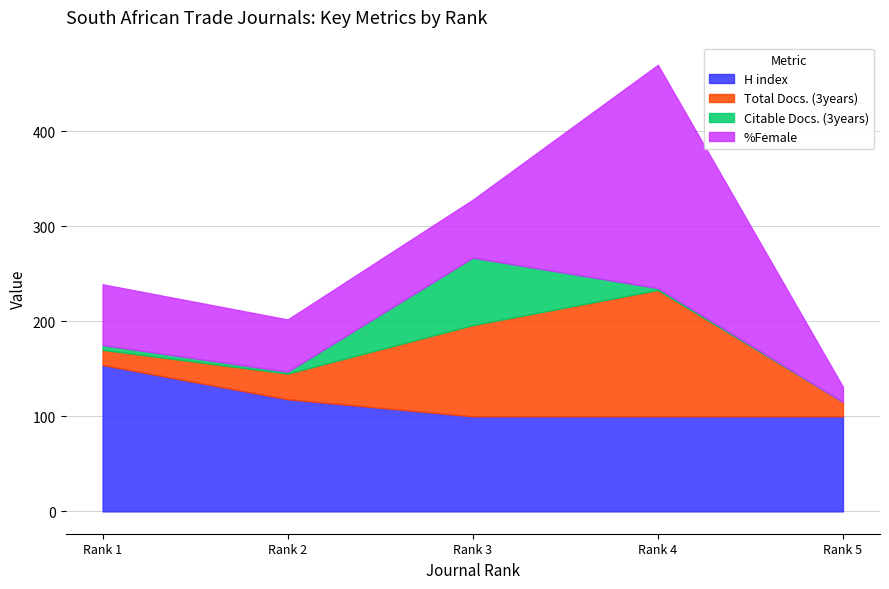

Where does the %Female series first go above 61?

Rank 1